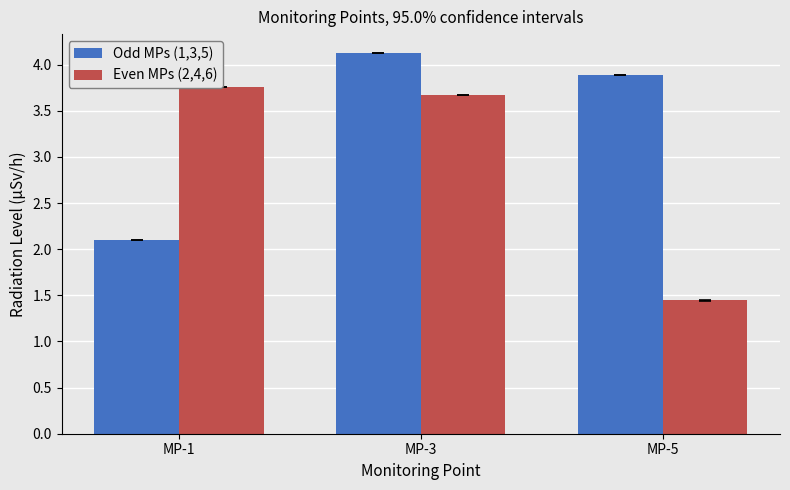

The Odd MPs (1,3,5) series shows 3.9 at MP-5. True or false?

True